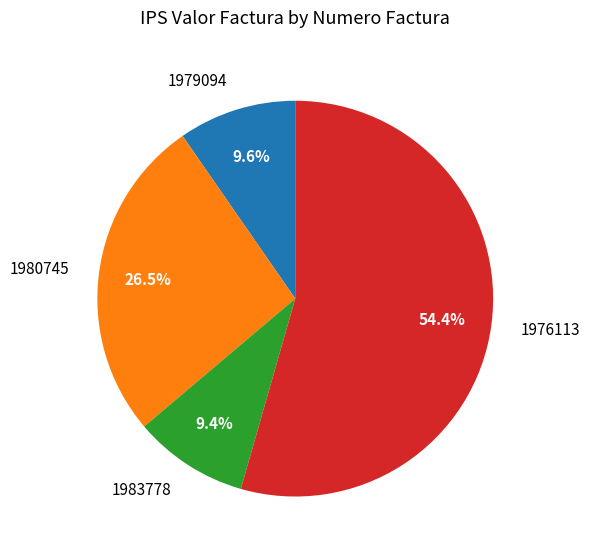

How many slices are in this pie chart?

4